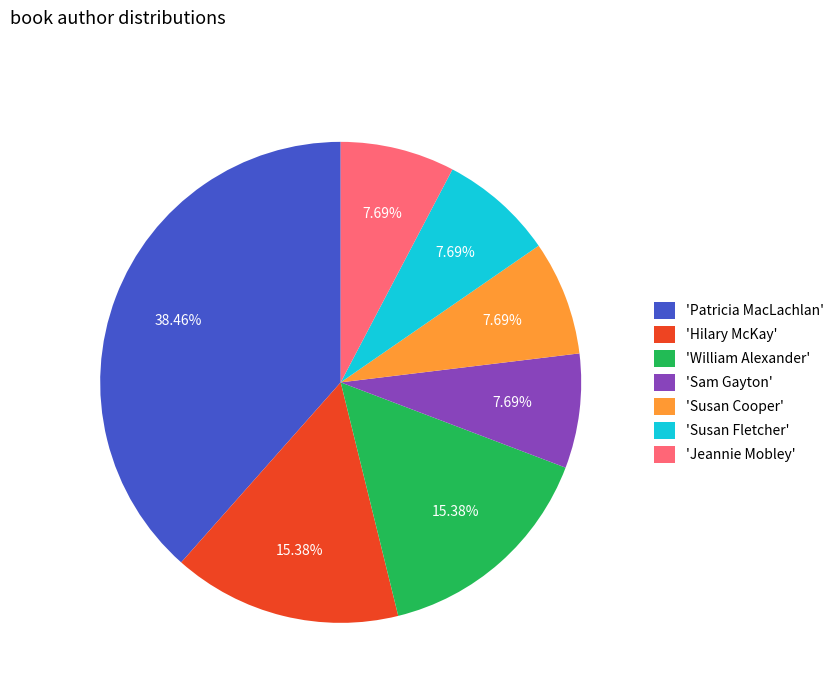

Which category has the biggest portion of the pie?

'Patricia MacLachlan'